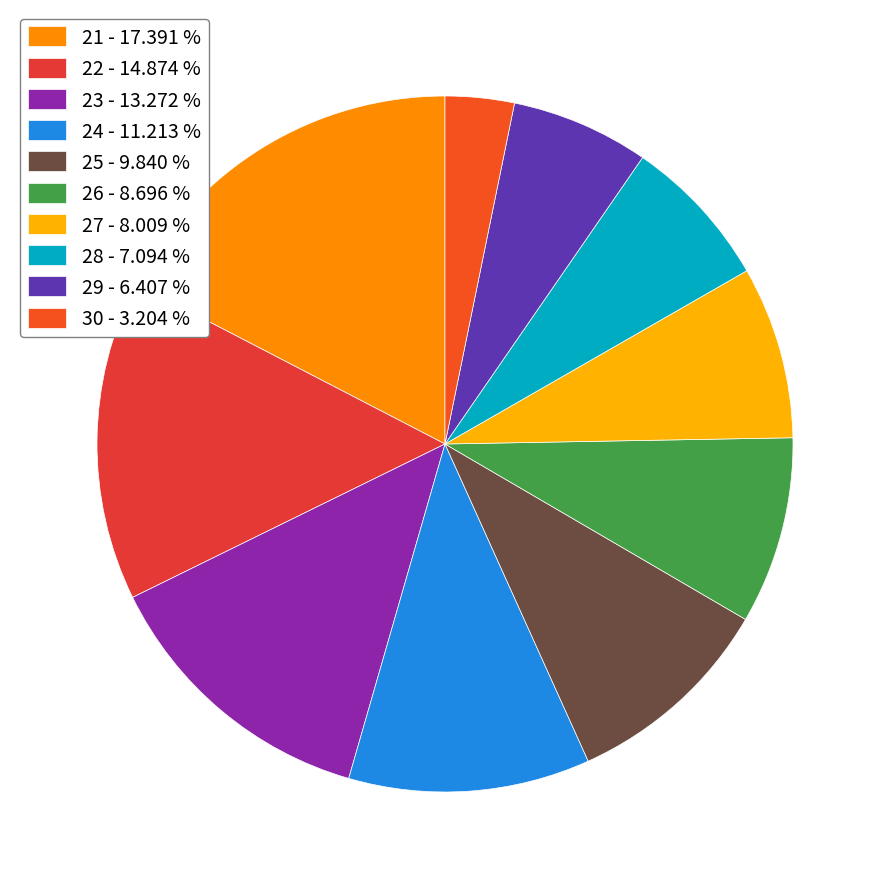

Count the number of slices in the pie.

10